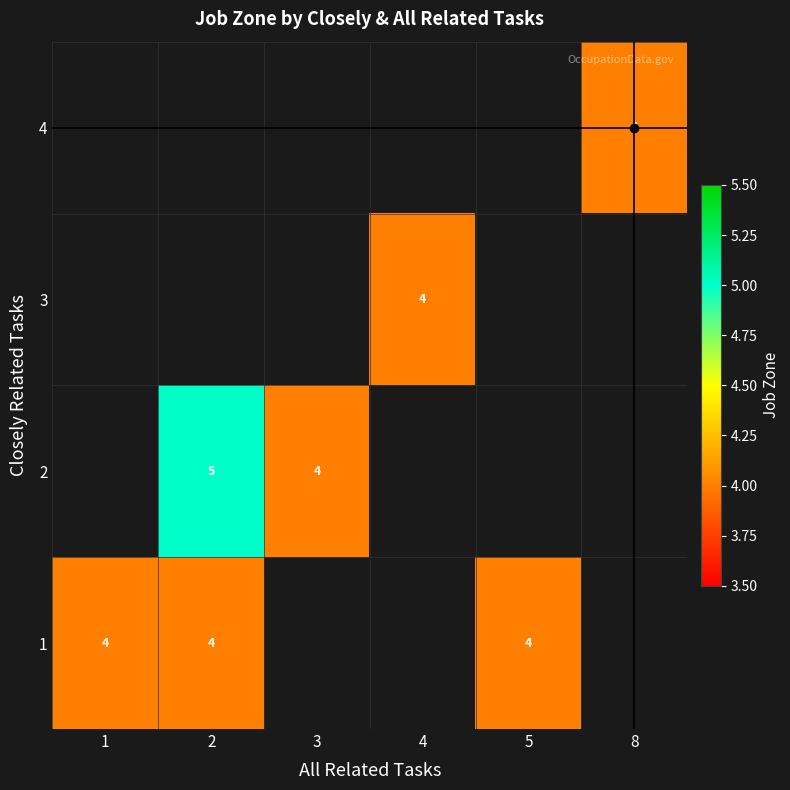

What is the sum of the 1 values at 2 and 5?

8